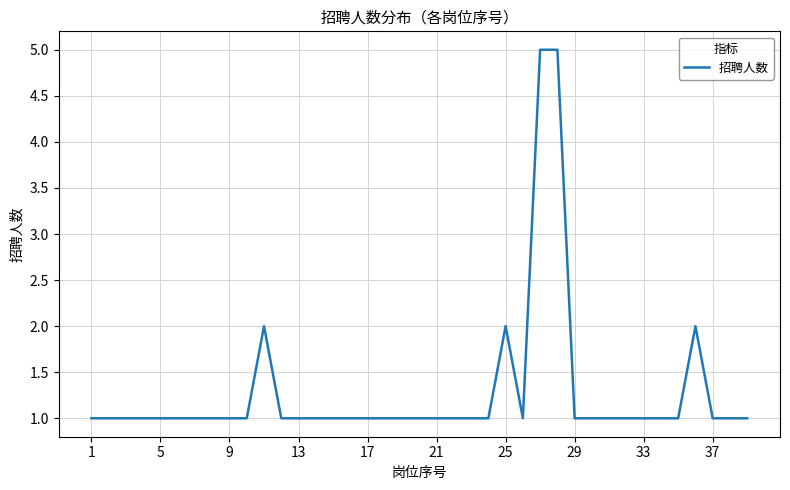

What is the difference between the maximum and minimum values?

4